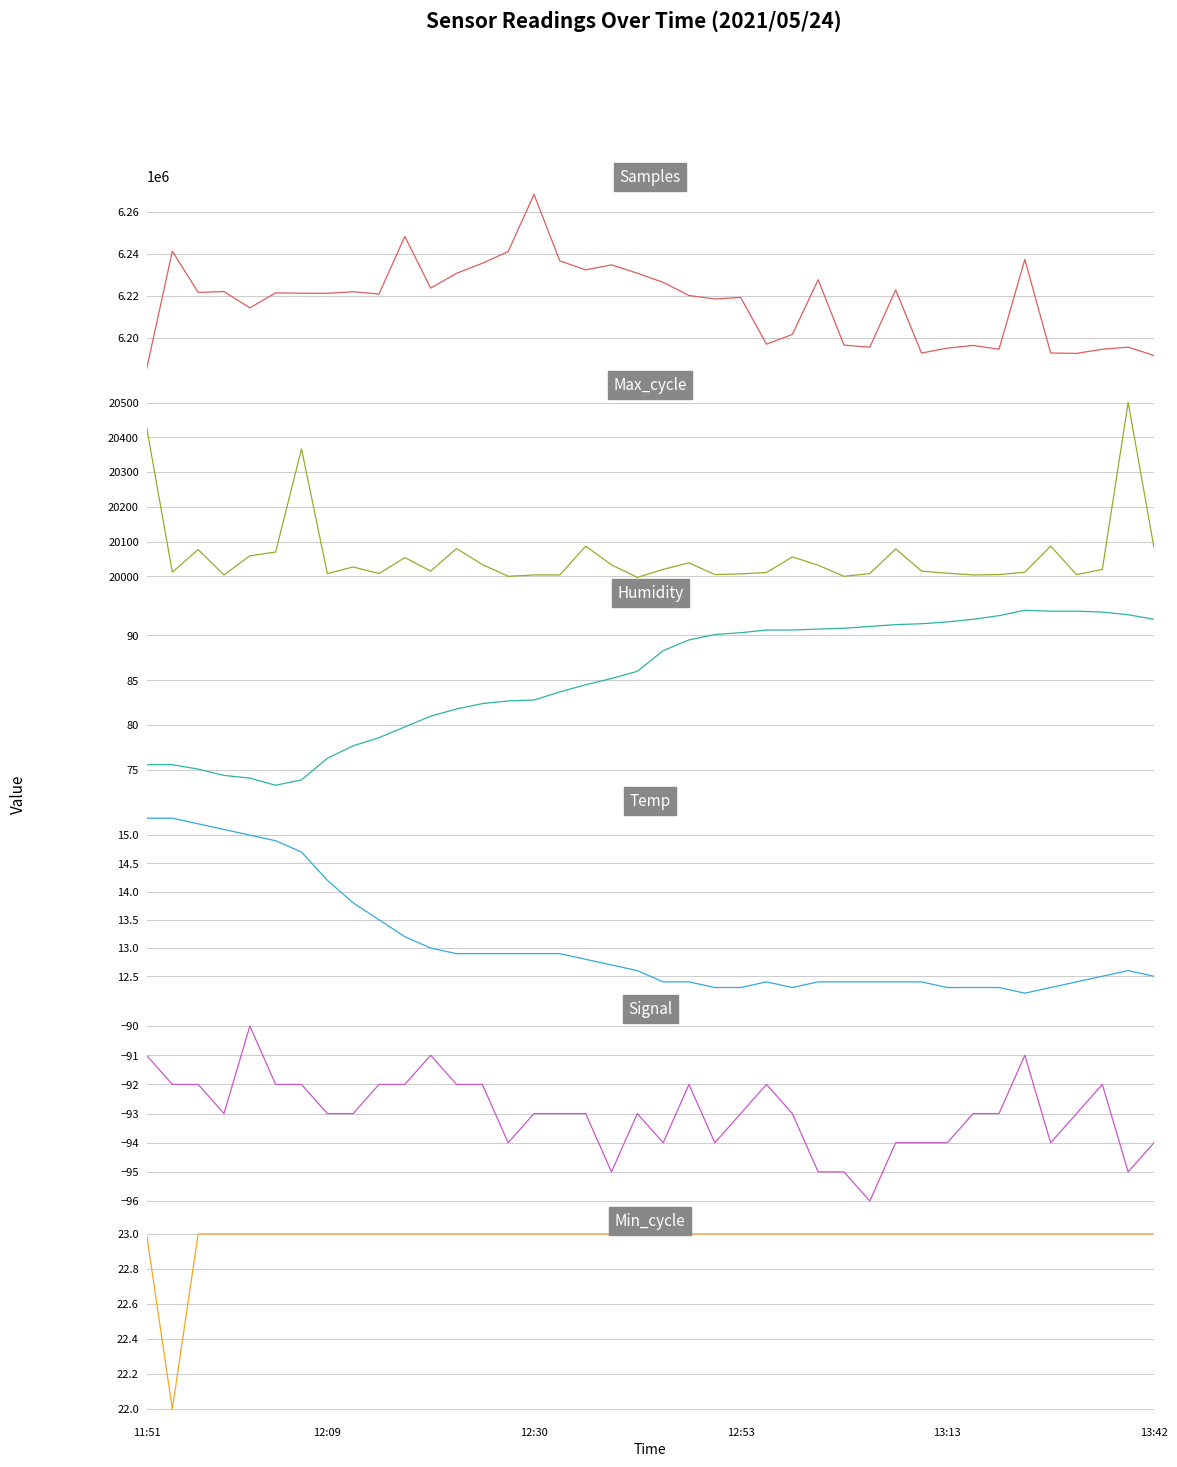

What is the lowest value of the Humidity series?

73.3